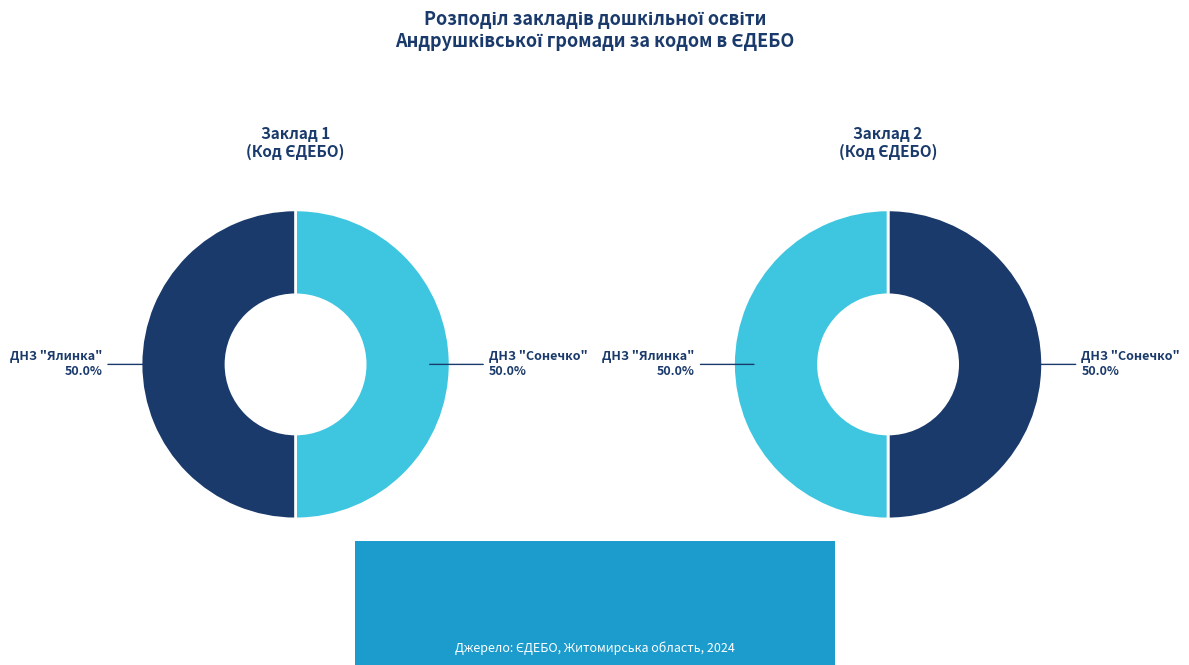

Rank the categories by value from lowest to highest.

ДНЗ "Сонечко", ДНЗ "Ялинка"